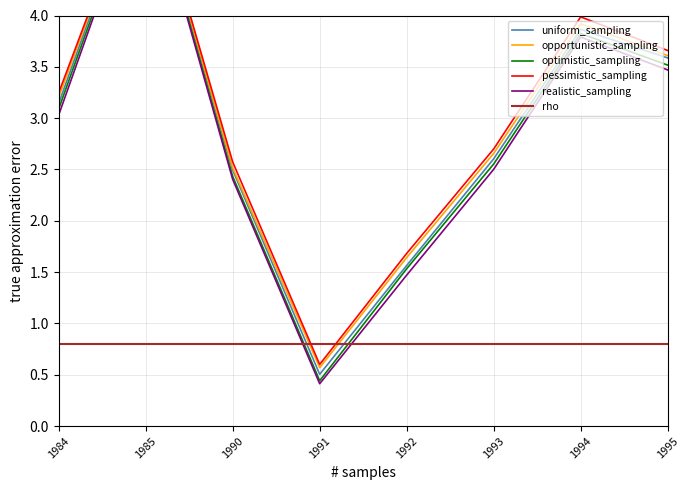

What is the value of the uniform_sampling point at the 4th from the left?

0.5